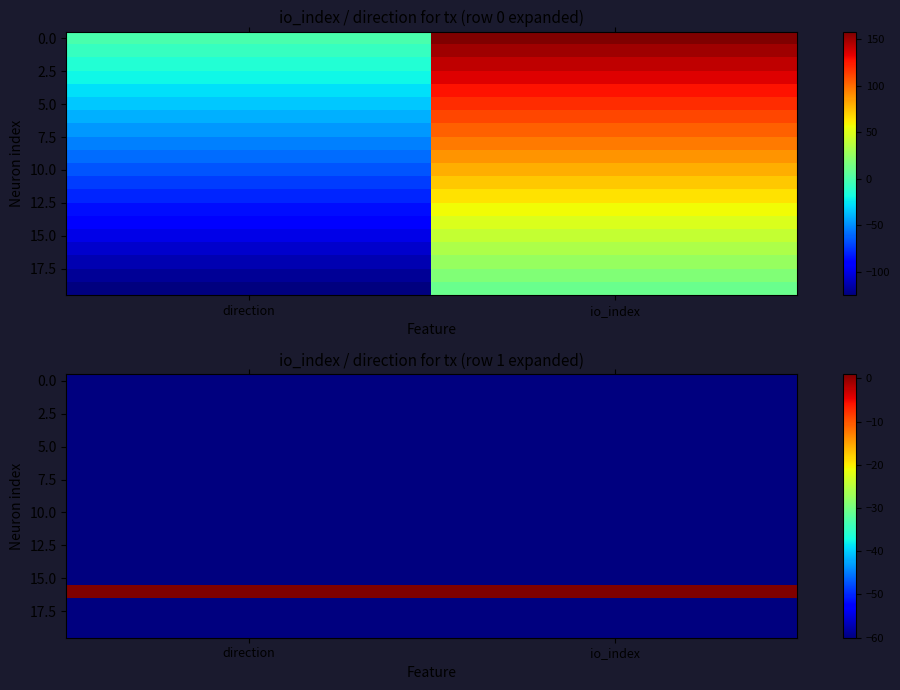

Between io_index and direction, which is larger?

io_index